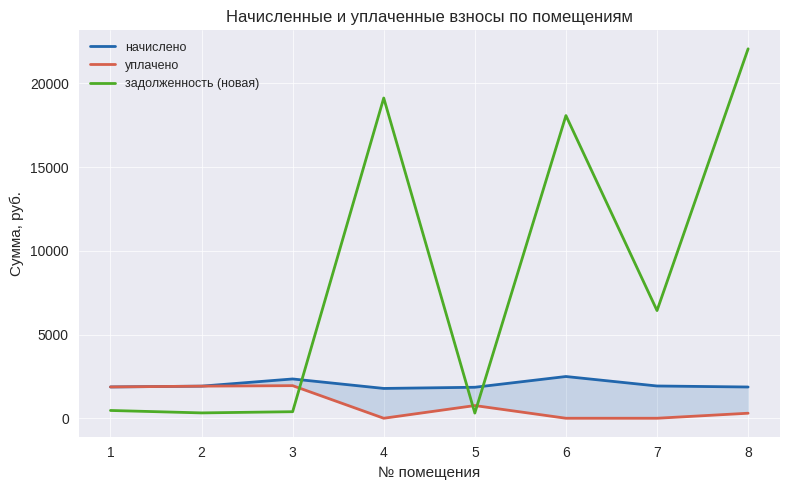

How many times do начислено and задолженность (новая) cross each other?

3